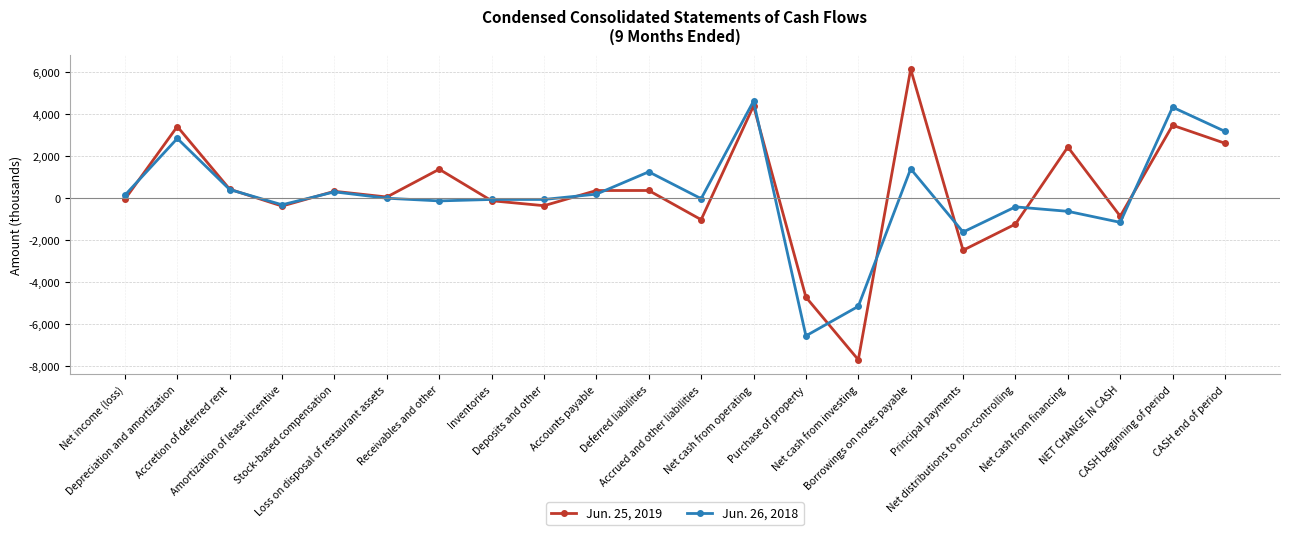

Rank the series by their maximum value, from lowest to highest.

Jun. 26, 2018, Jun. 25, 2019